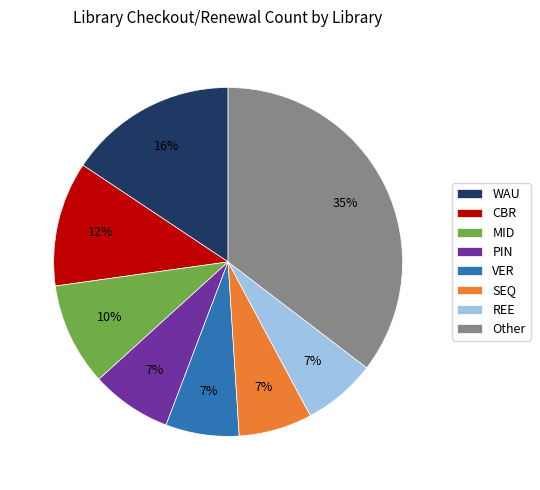

Which has a higher value, WAU or SEQ?

WAU